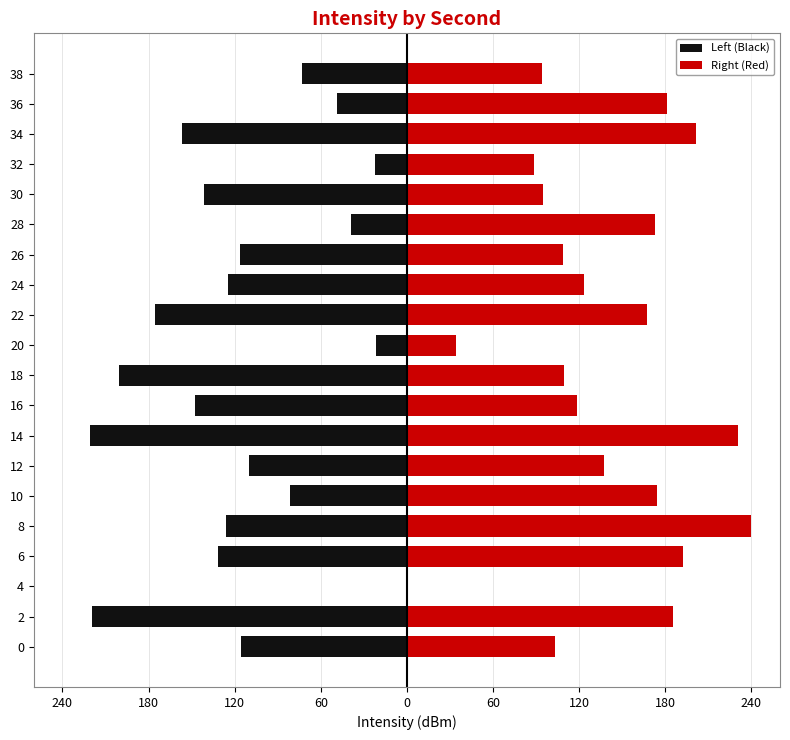

Rank the series by their average value, from highest to lowest.

Right (Red), Left (Black)